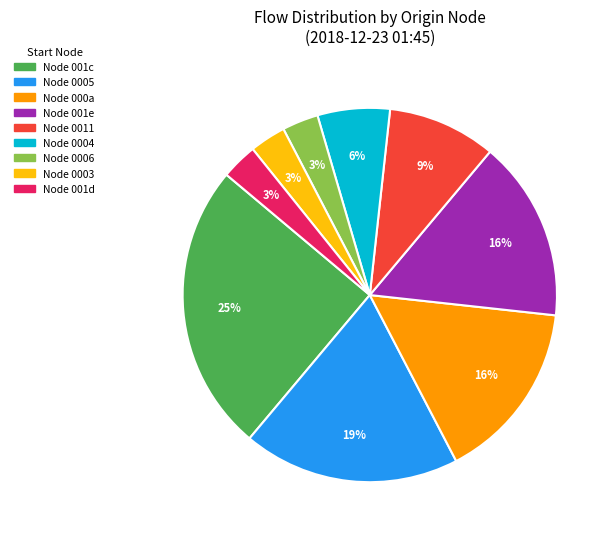

To the nearest percent, what is the difference between the largest and smallest slice percentages?

22%